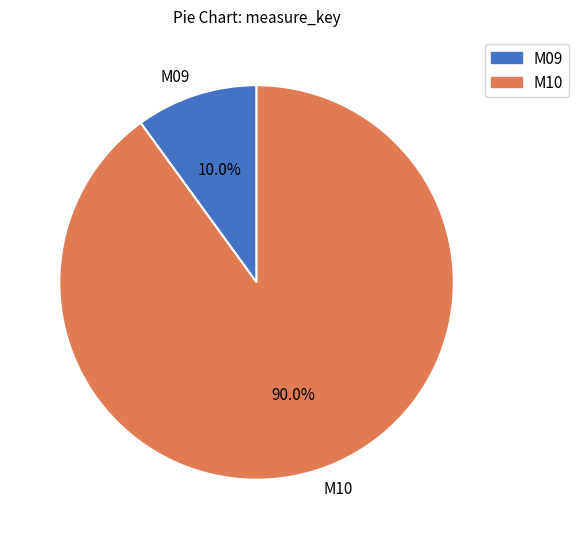

Approximately how many times larger is the value at M10 compared to M09?

9.0